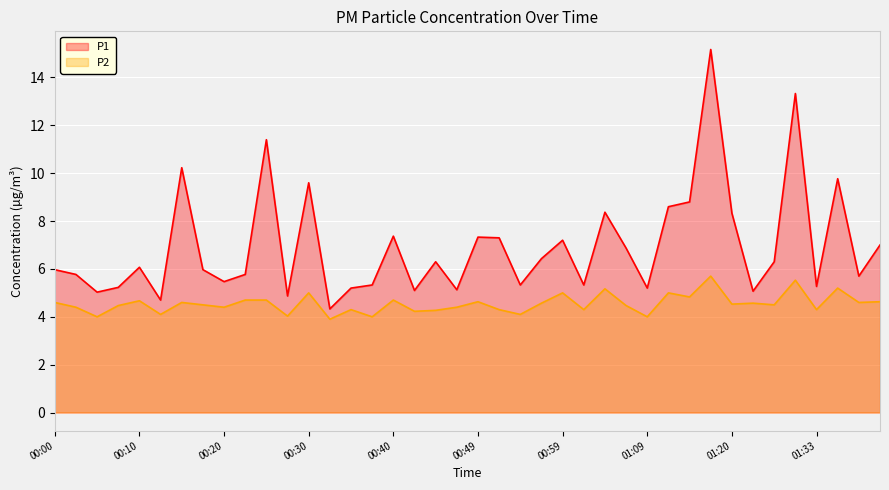

Which series has the largest total across all categories?

P1